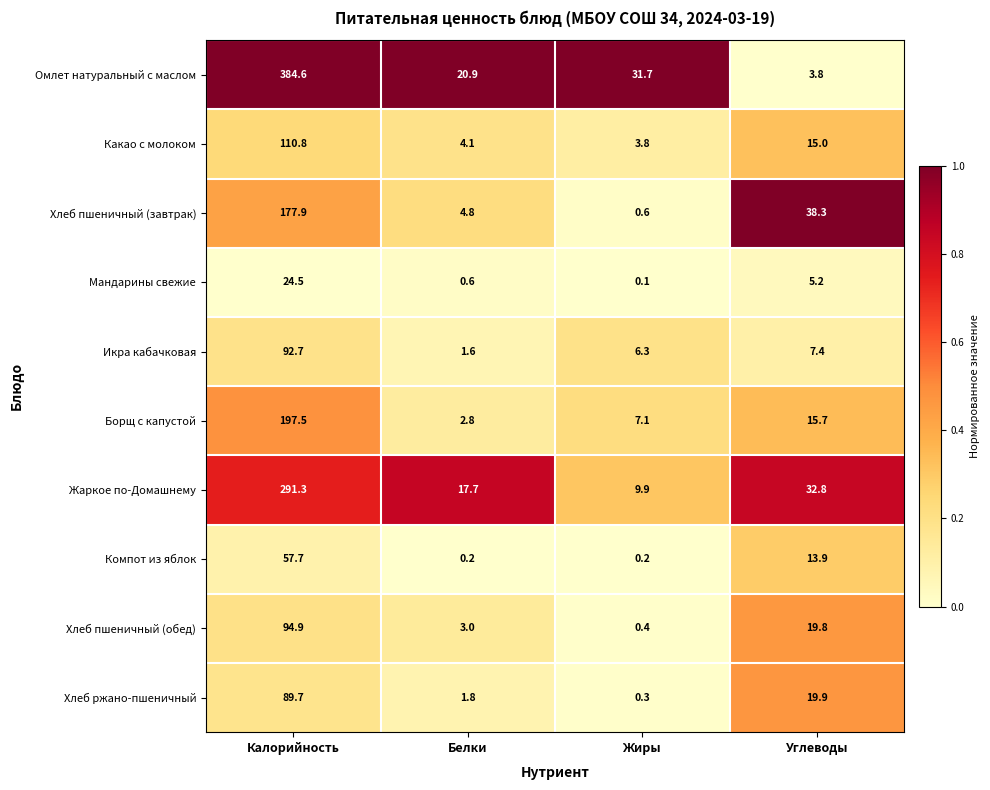

What is the lowest value of the Хлеб ржано-пшеничный series?

0.3